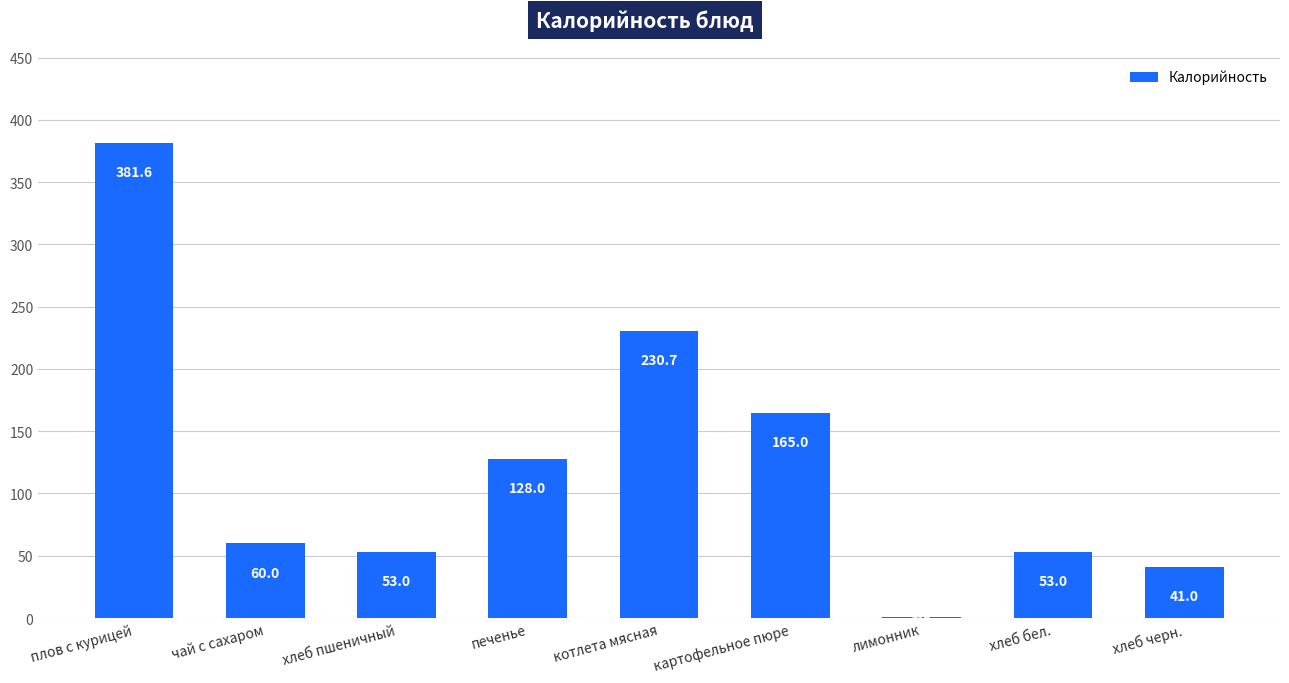

Where is the data nearest to the value 191?

картофельное пюре